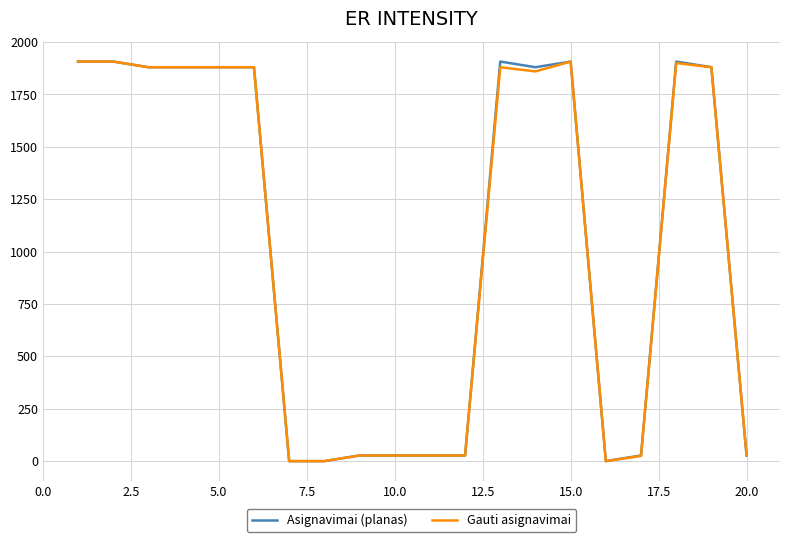

What are all the series names shown in the legend?

Asignavimai (planas), Gauti asignavimai